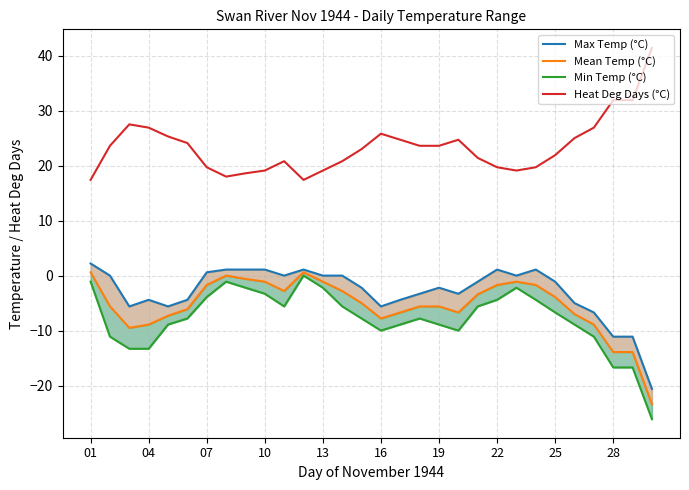

What is the maximum value for Heat Deg Days (°C)?

41.4